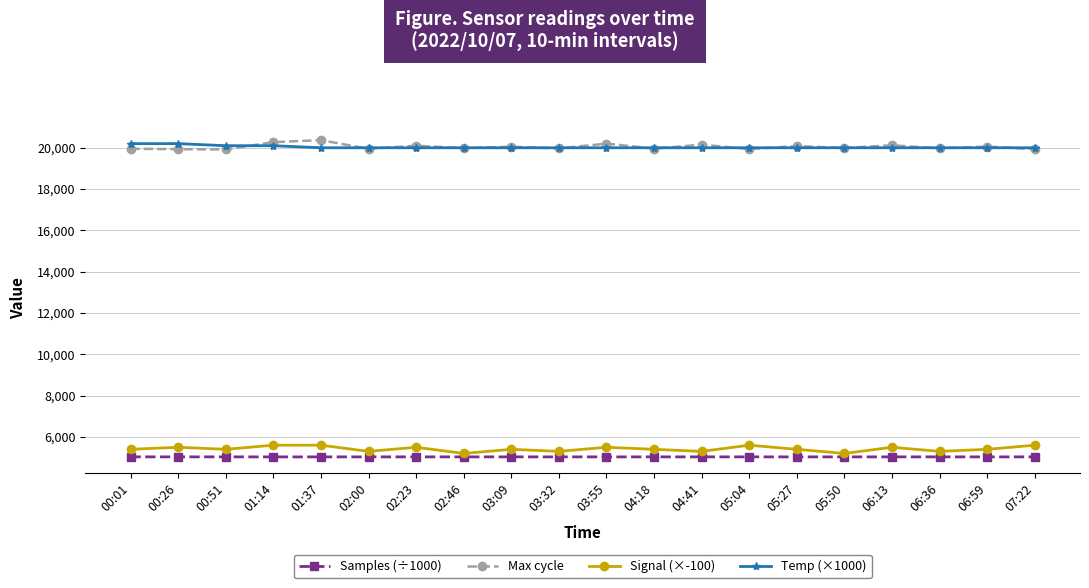

What is the difference between the maximum and second lowest values in the Signal (×-100) series?

400.0